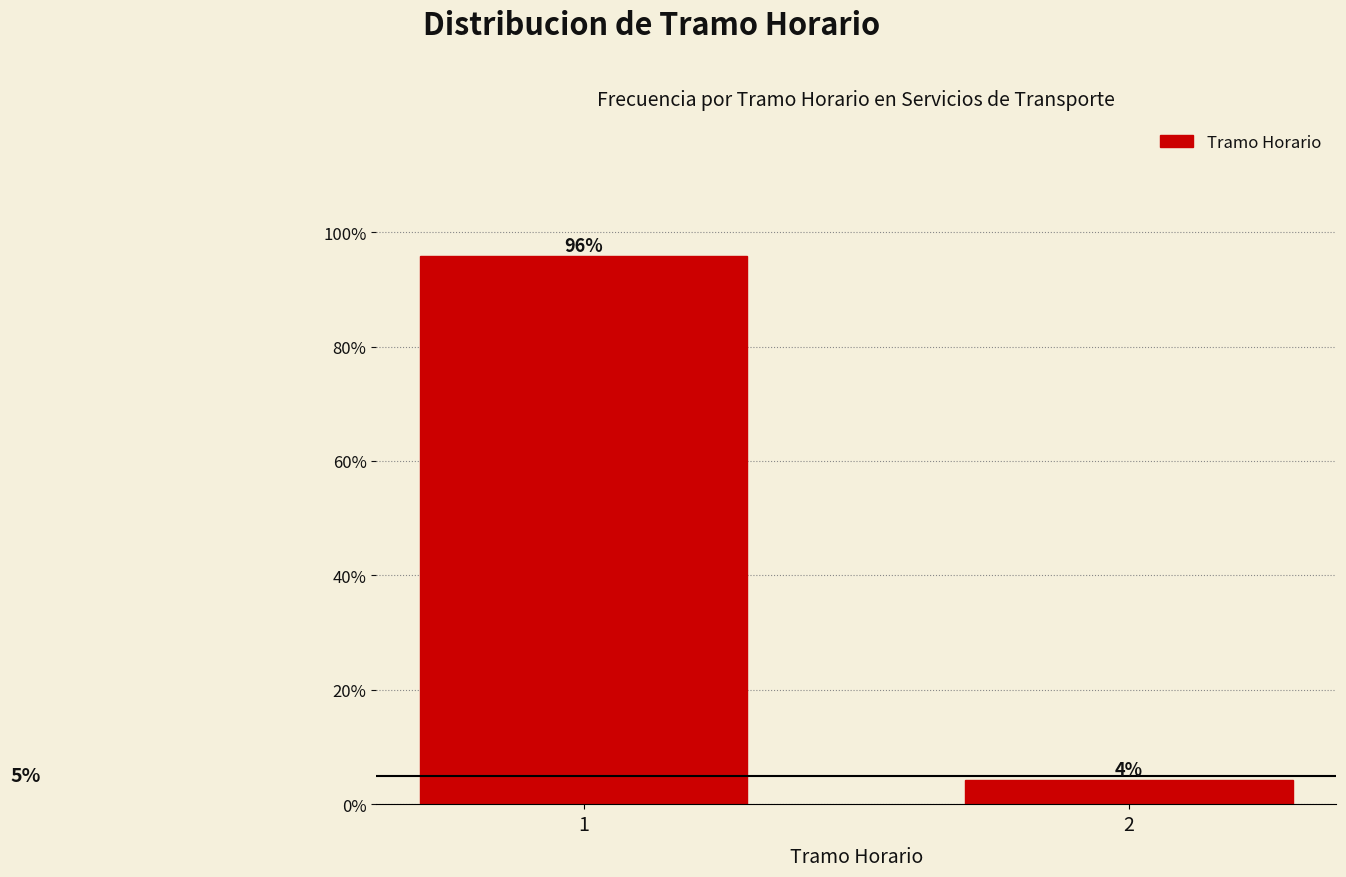

Does the chart contain any negative values?

No